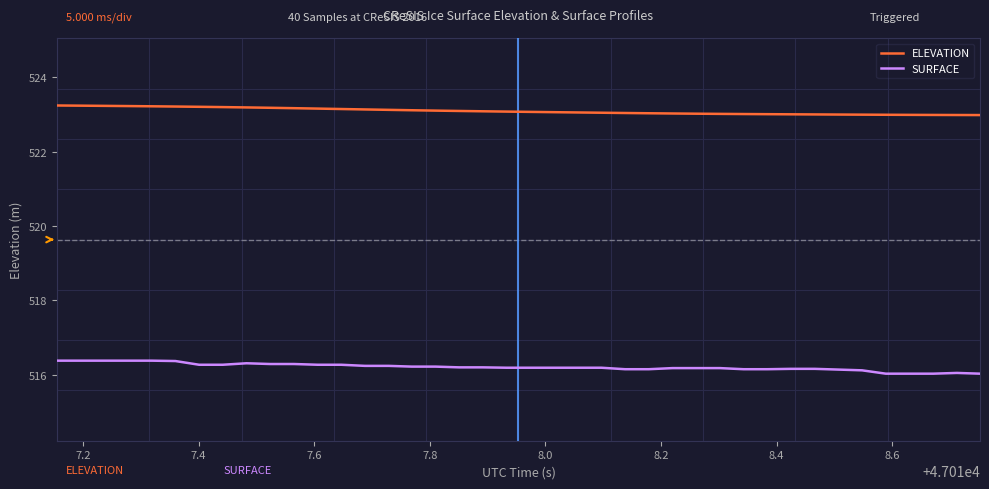

True or false: ELEVATION and SURFACE cross at least once.

False